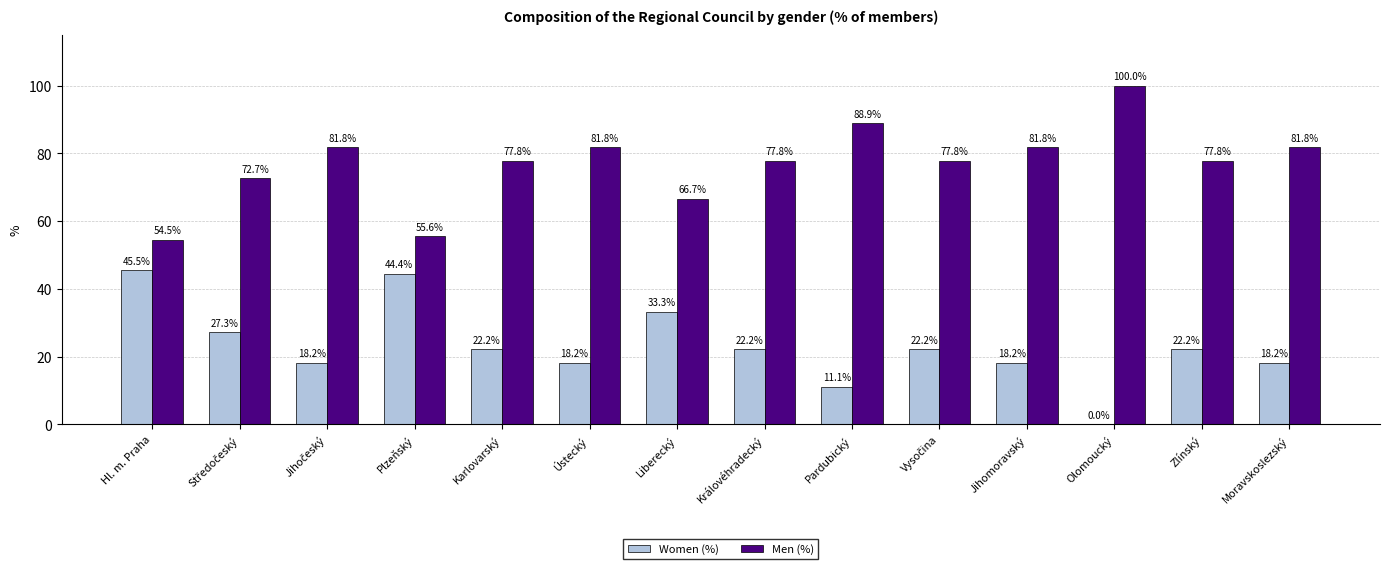

True or false: Women (%) has a value of 35.4 at Zlínský.

False